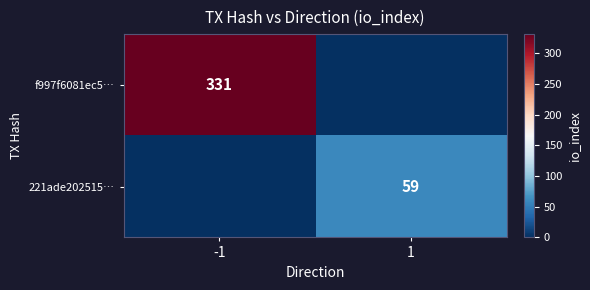

The 221ade202515… series shows 59 at 1. True or false?

True